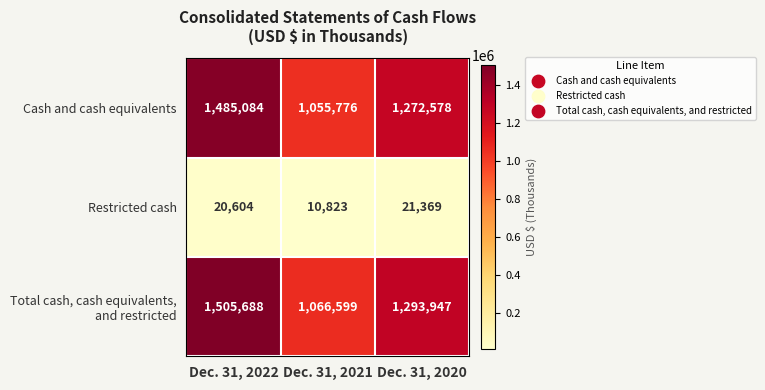

What is the difference between the Restricted cash values at Dec. 31, 2021 and Dec. 31, 2020?

10546